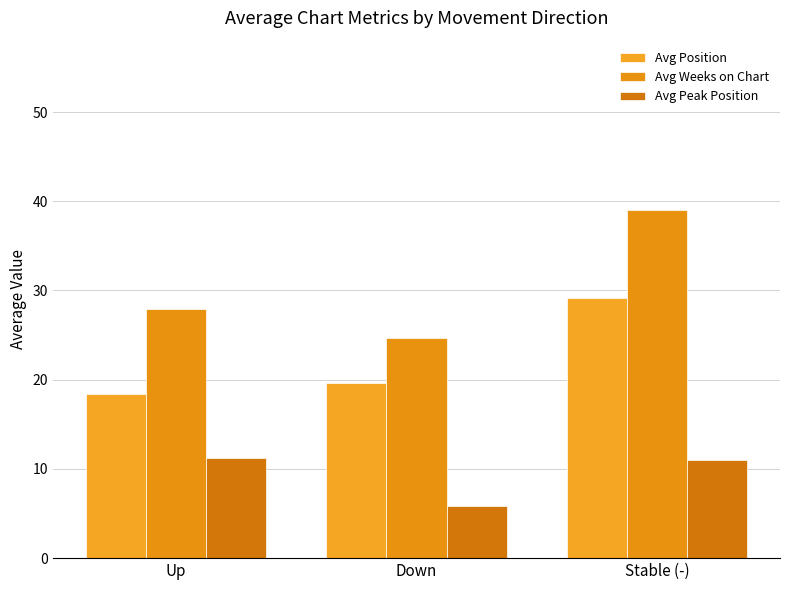

What is the minimum value for Avg Position?

18.4